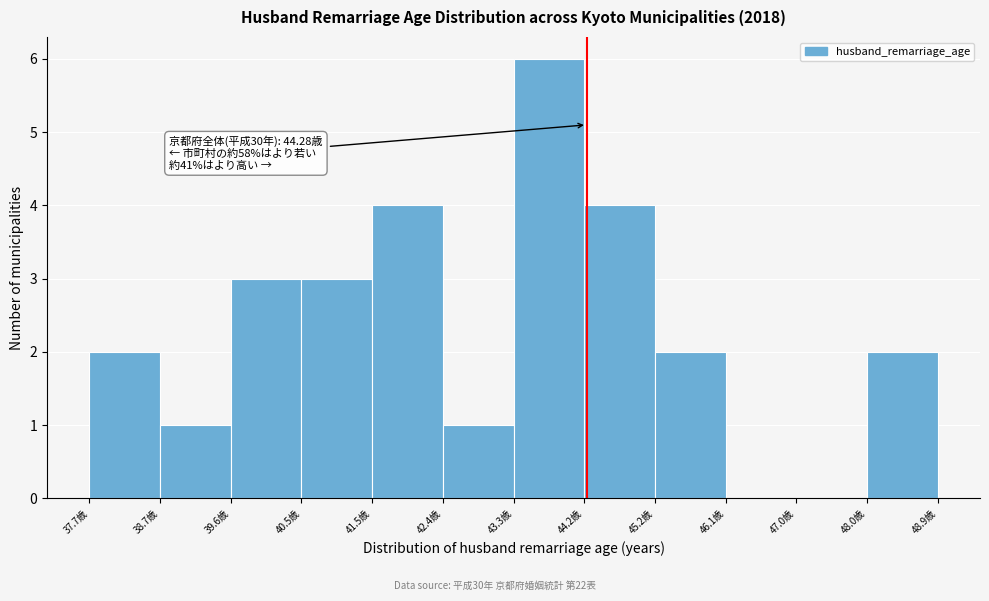

Which range on the x-axis has the tallest bar?

43.3 to 44.2